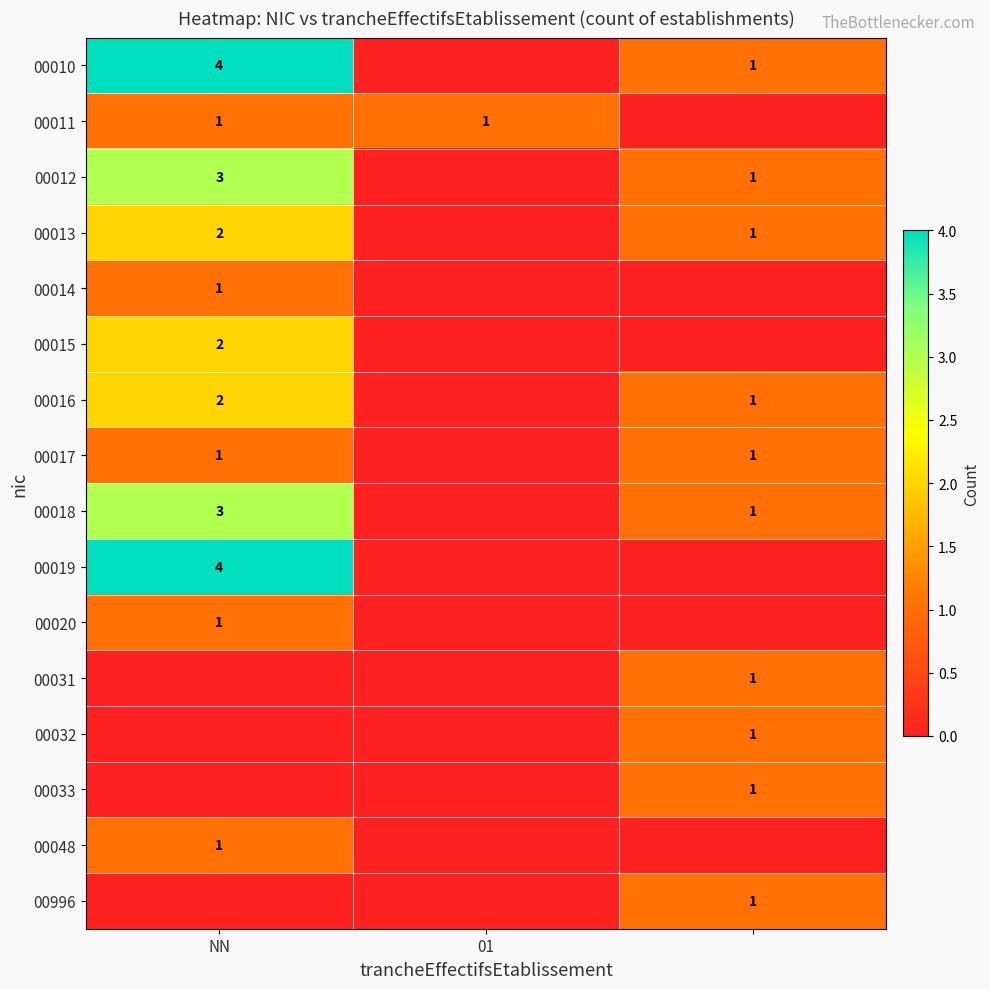

The value of 00014 at NN is 2. True or false?

False